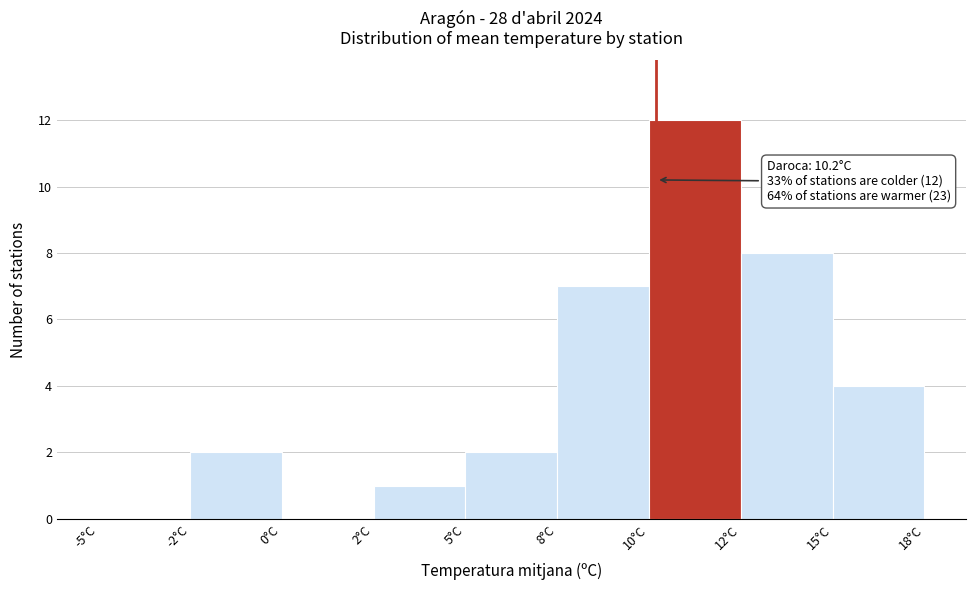

Reading left to right, extract all data points from this chart.

-5°C=0	-2°C=2	0°C=0	2°C=1	5°C=2	8°C=7	10°C=12	12°C=8	15°C=4